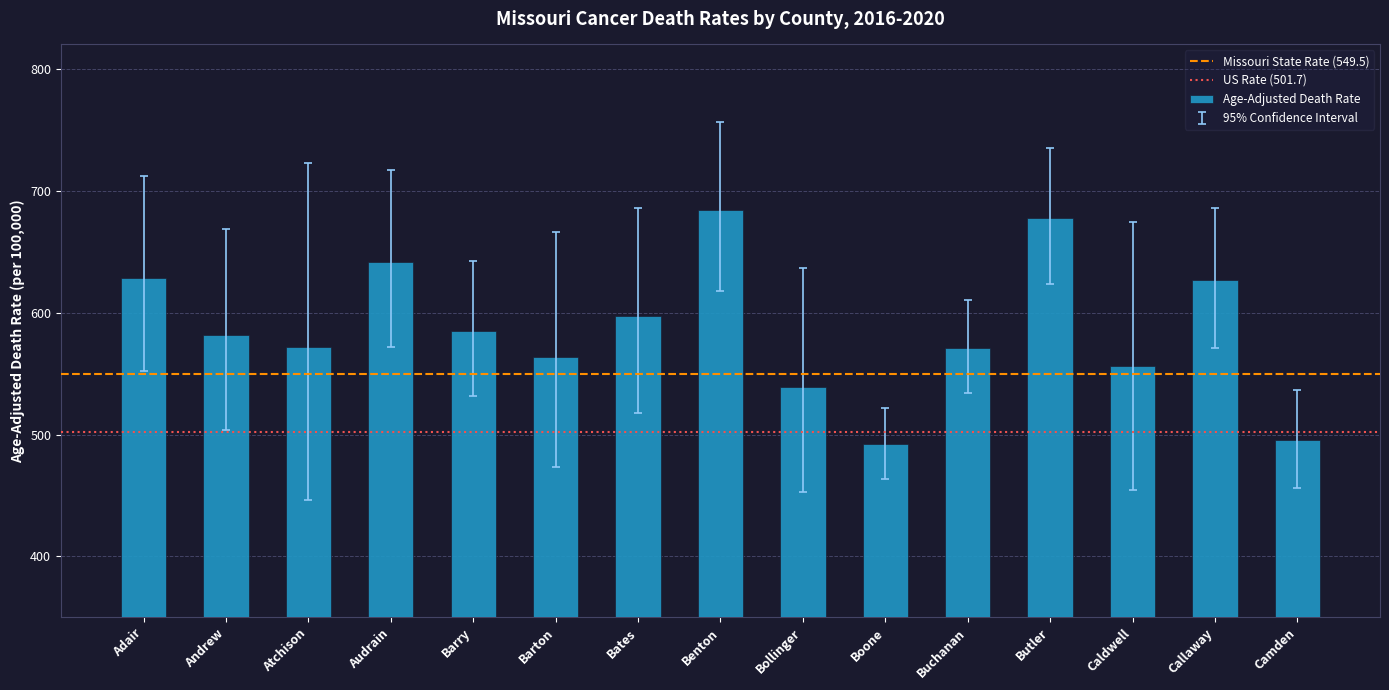

What is the label of the 10th bar from the right?

Barton